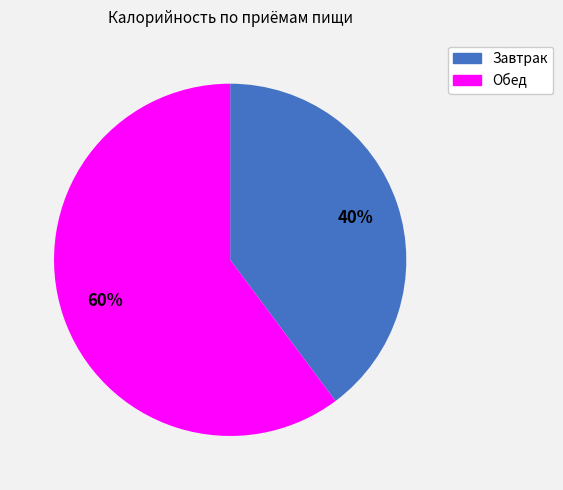

What is the largest slice in the pie chart?

Обед